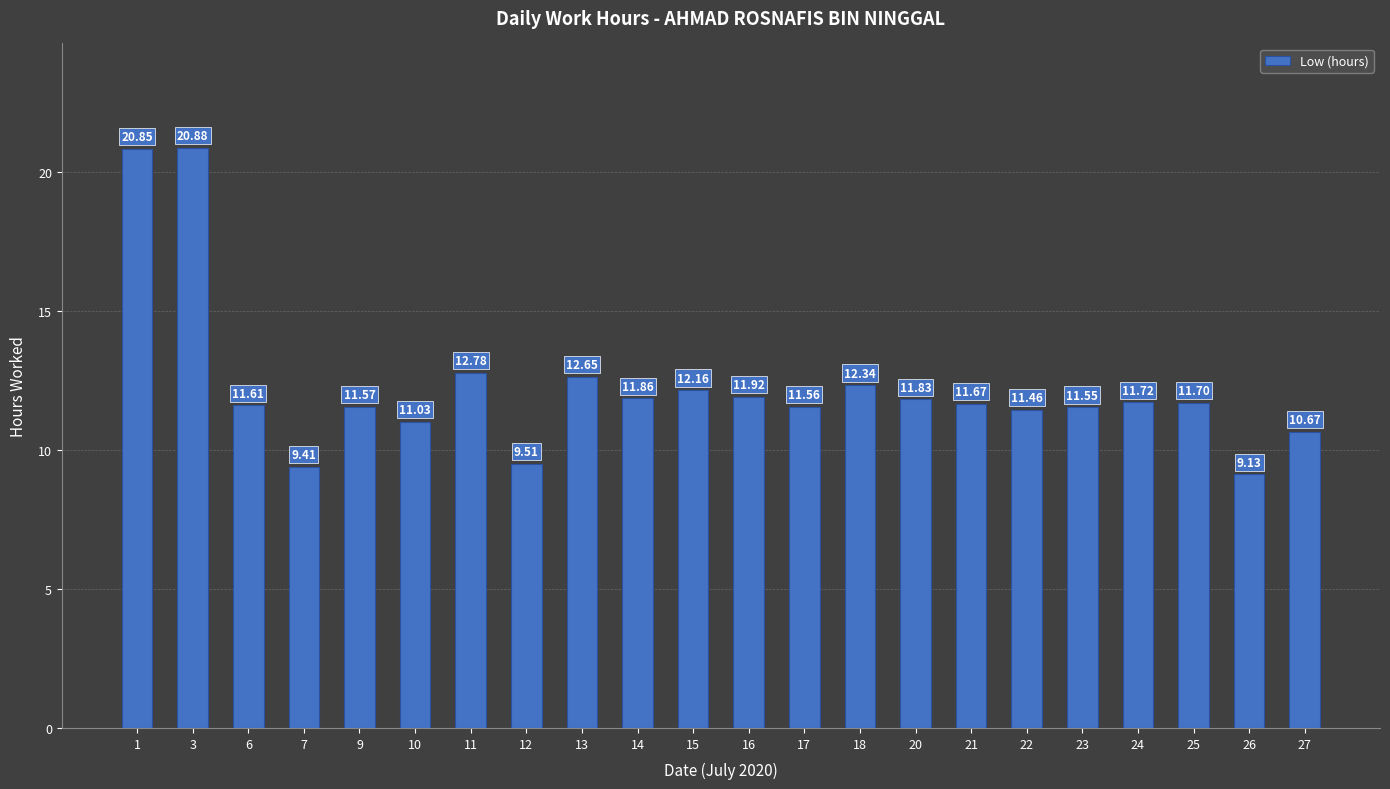

How many values are below 11?

4